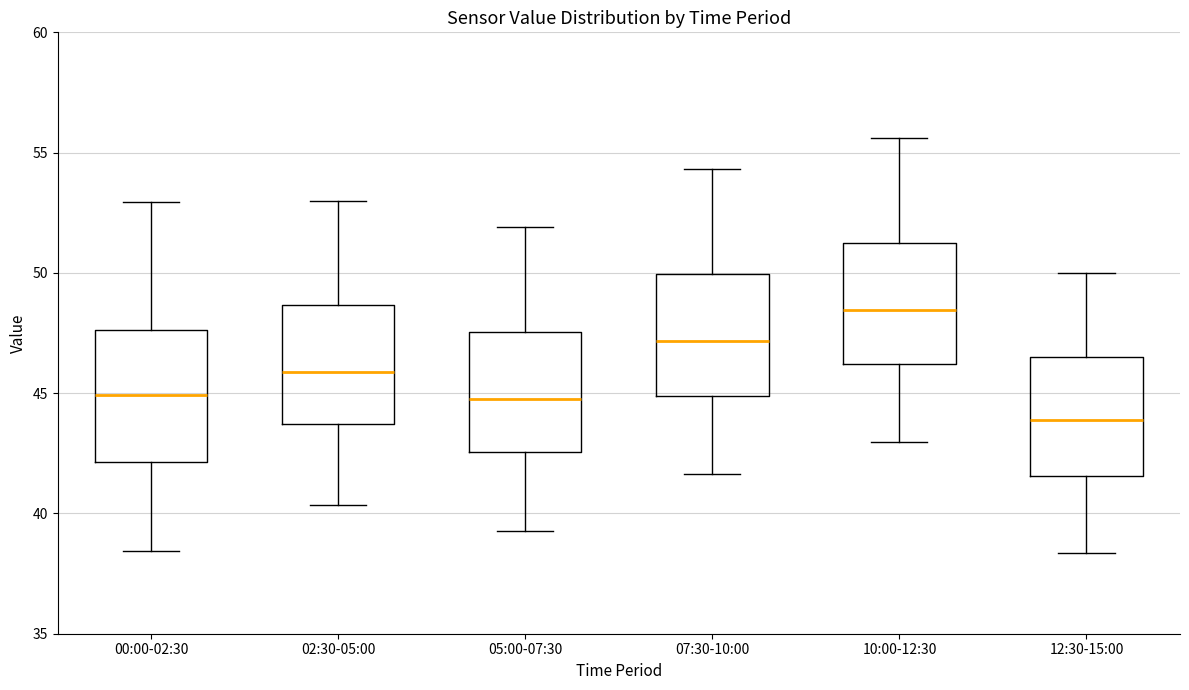

Reading left to right, transcribe this box plot: for each box, give where its median line is, the range the box spans, and where its two whiskers end, as read against the y-axis. The values are not printed on the chart, so give them approximately, as read against the axis.

00:00-02:30: median 45.0, box 42.0 to 47.5, whiskers 38.5 to 53.0
02:30-05:00: median 46.0, box 43.5 to 48.5, whiskers 40.5 to 53.0
05:00-07:30: median 45.0, box 42.5 to 47.5, whiskers 39.5 to 52.0
07:30-10:00: median 47.0, box 45.0 to 50.0, whiskers 41.5 to 54.5
10:00-12:30: median 48.5, box 46.0 to 51.5, whiskers 43.0 to 55.5
12:30-15:00: median 44.0, box 41.5 to 46.5, whiskers 38.5 to 50.0